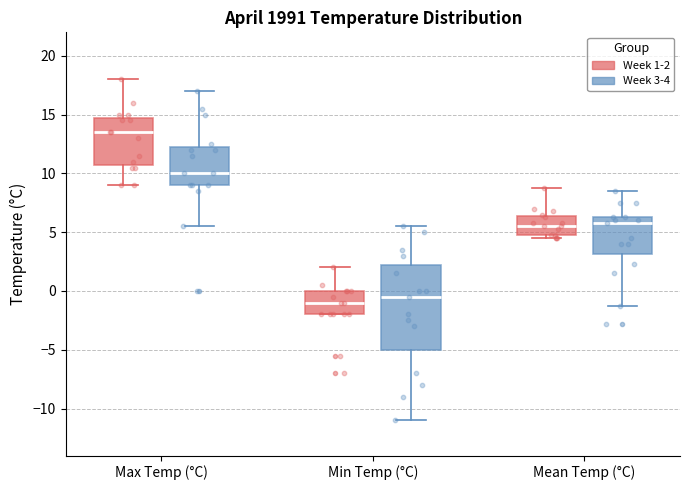

Which box's median line is the lowest?

Min Temp (°C) (Week 1-2)